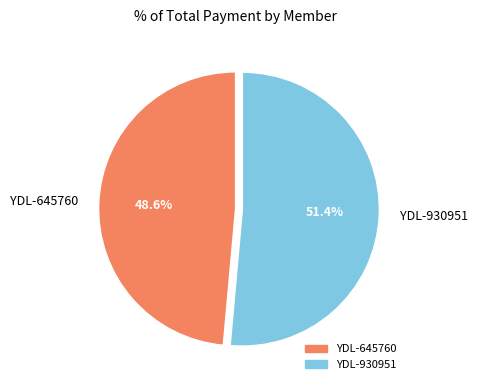

Rank the categories by value from highest to lowest.

YDL-930951, YDL-645760